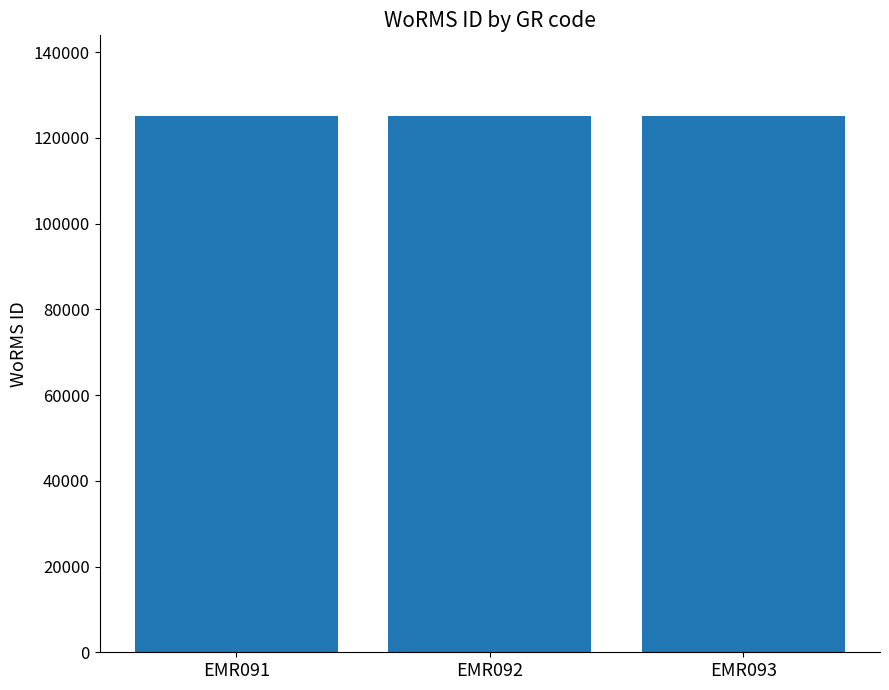

What is the difference between the maximum and minimum values?

61